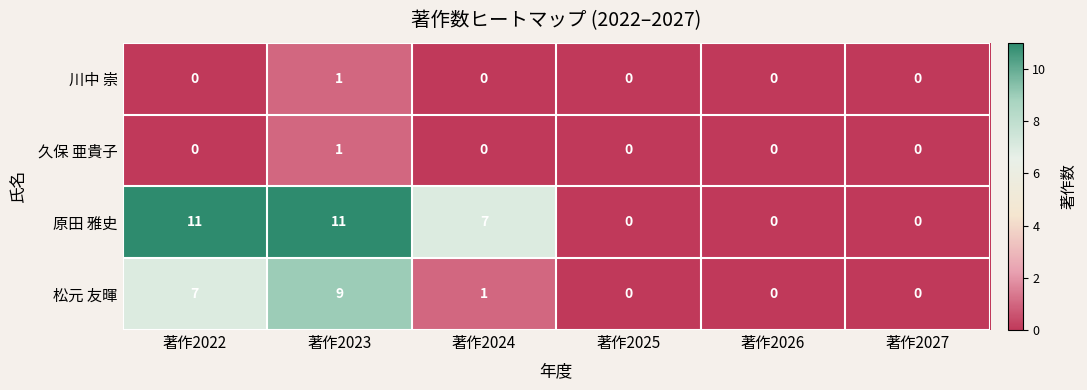

Reading left to right, transcribe all the data shown in this chart.

川中 崇: 著作2022=0	著作2023=1	著作2024=0	著作2025=0	著作2026=0	著作2027=0
久保 亜貴子: 著作2022=0	著作2023=1	著作2024=0	著作2025=0	著作2026=0	著作2027=0
原田 雅史: 著作2022=11	著作2023=11	著作2024=7	著作2025=0	著作2026=0	著作2027=0
松元 友暉: 著作2022=7	著作2023=9	著作2024=1	著作2025=0	著作2026=0	著作2027=0